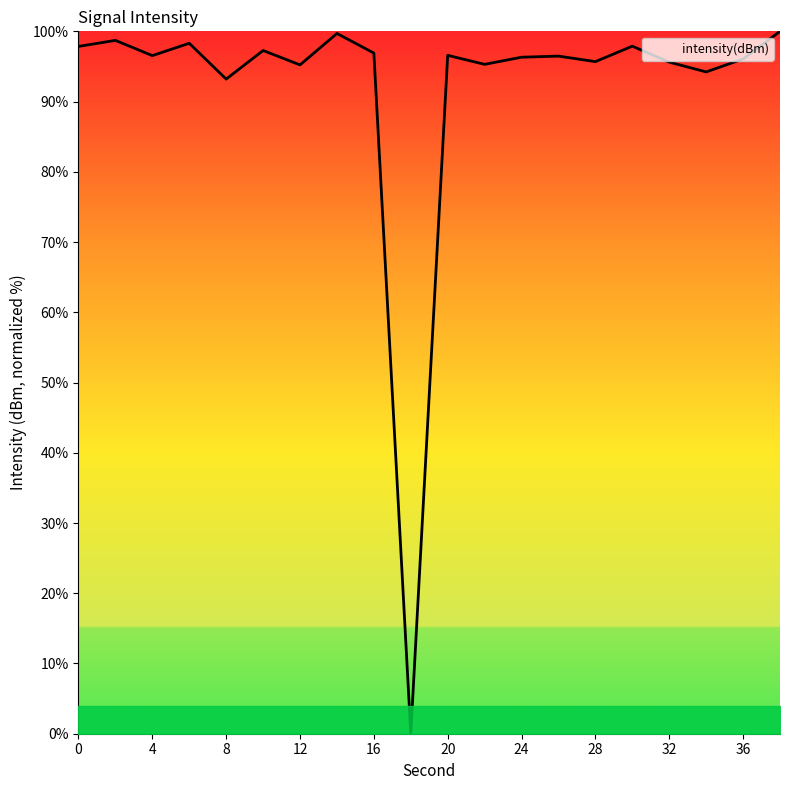

How many lines are shown in the chart?

1